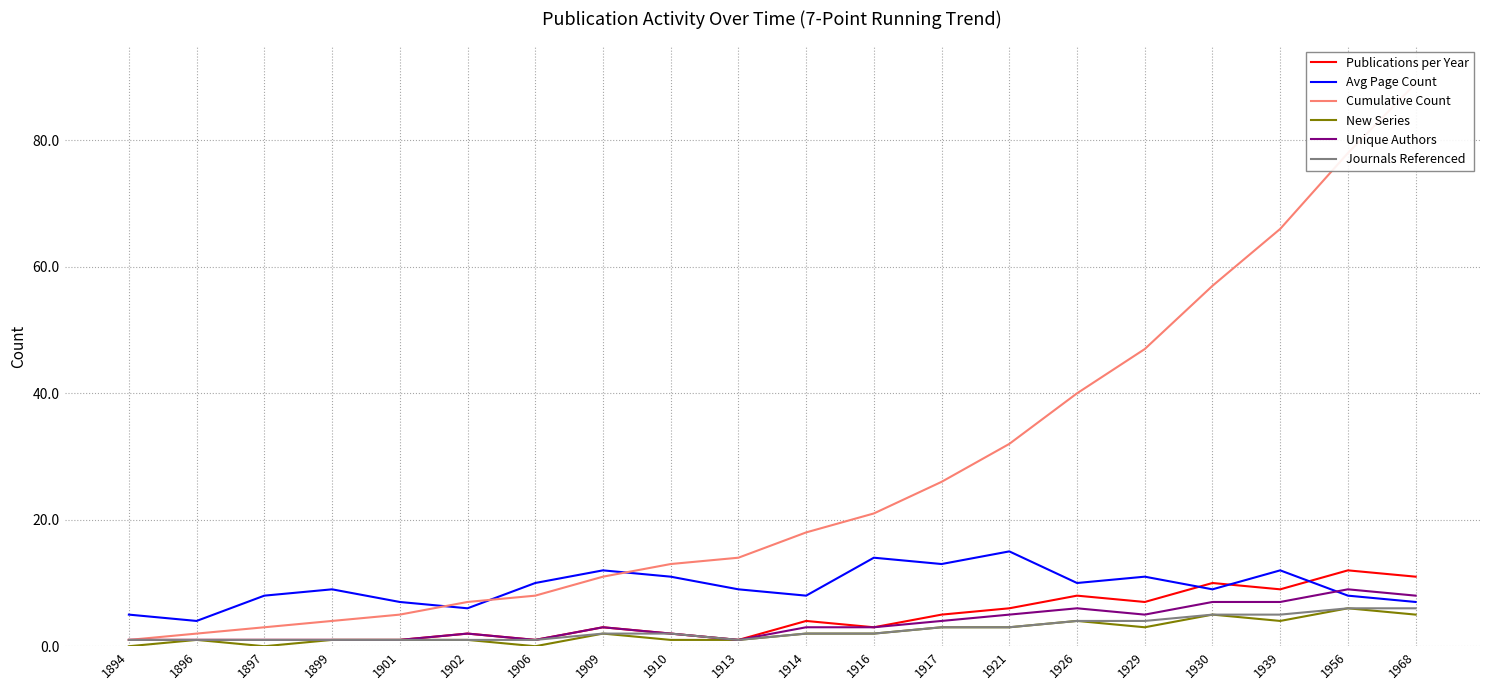

True or false: Journals Referenced and Unique Authors cross at least once.

False